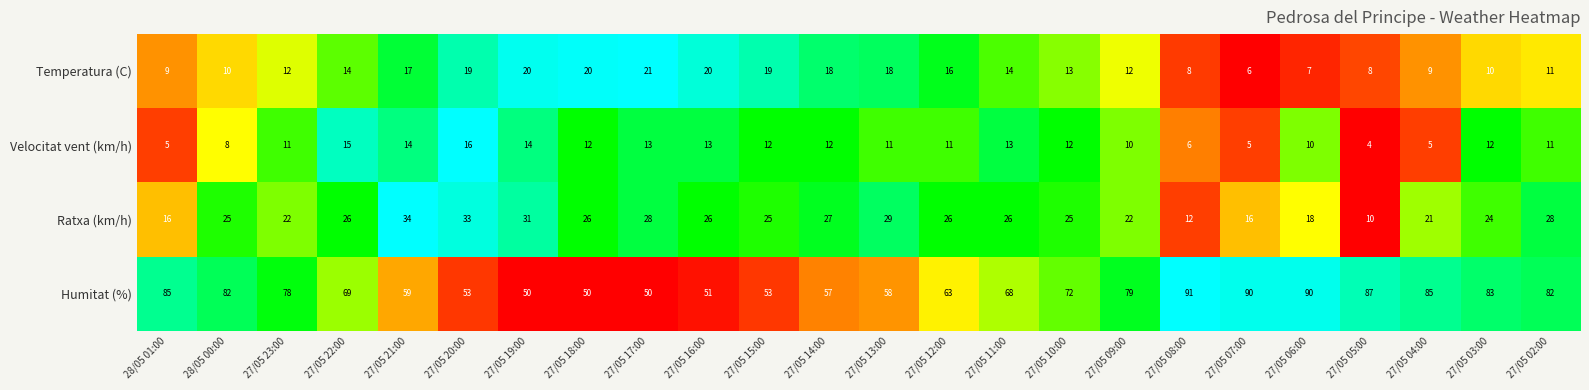

Is it true that Velocitat vent (km/h) equals 19 at 27/05 17:00?

False